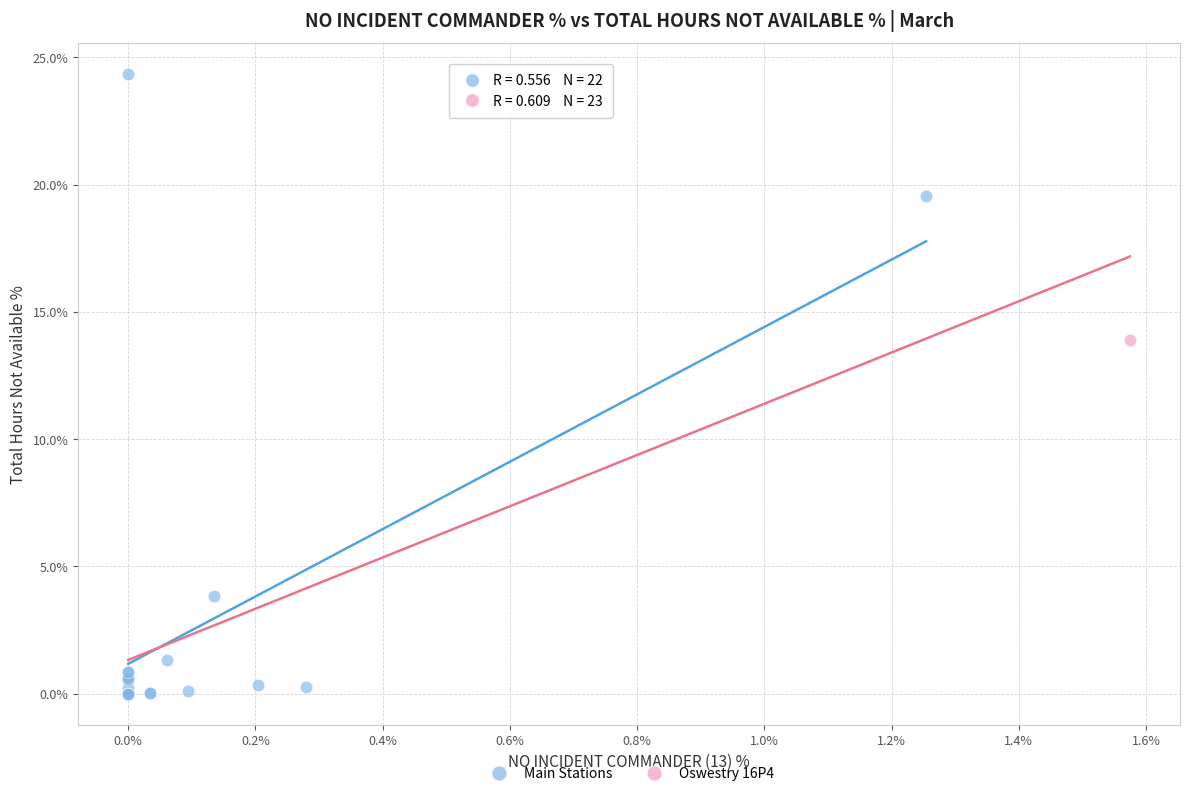

What are all the series names shown in the legend?

Main Stations, Oswestry 16P4